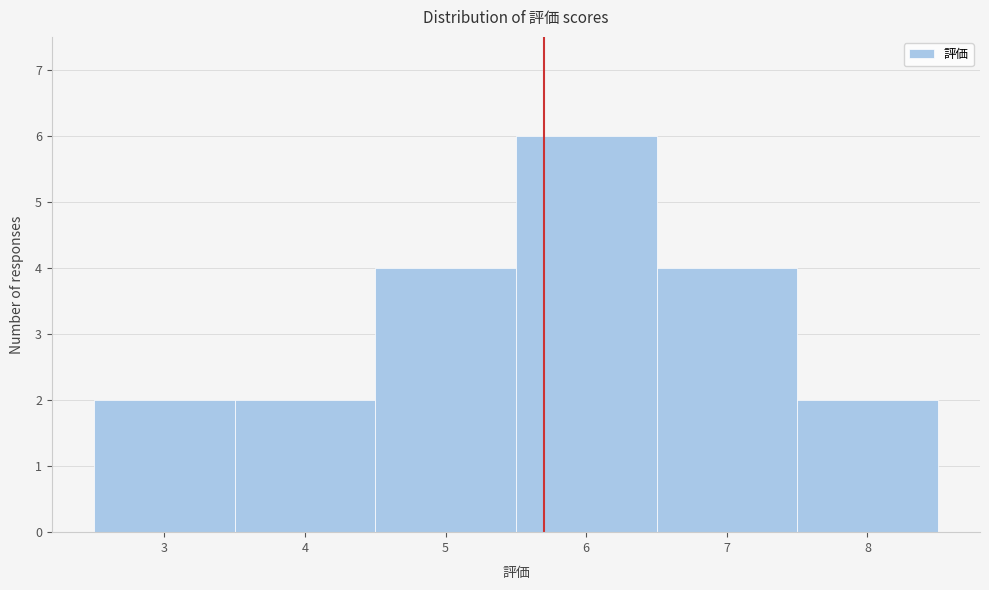

Which range on the x-axis has the tallest bar?

5.5 to 6.5